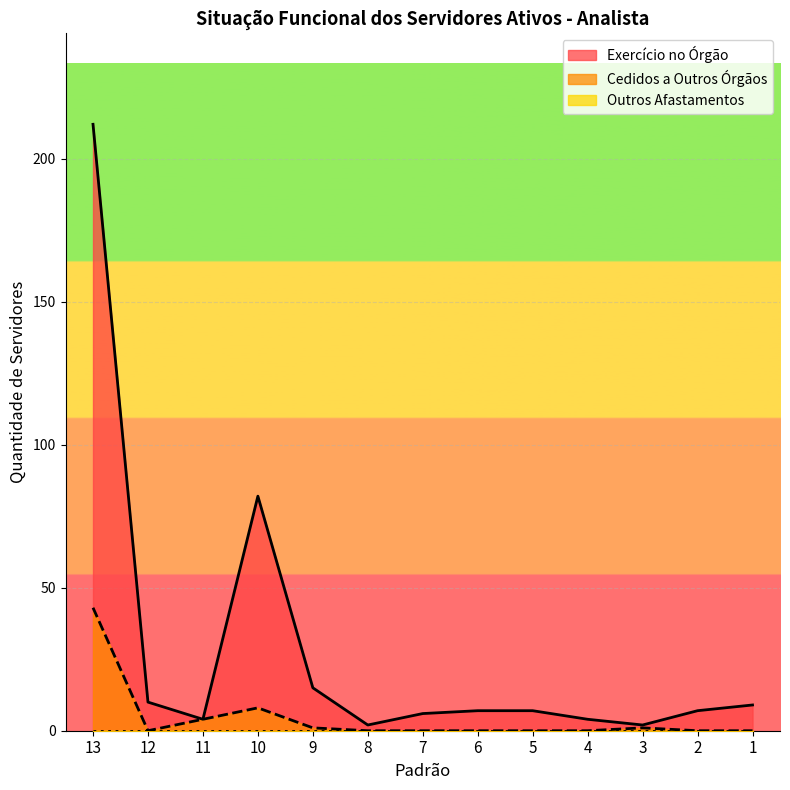

Where is the first local minimum for Exercício no Órgão?

11